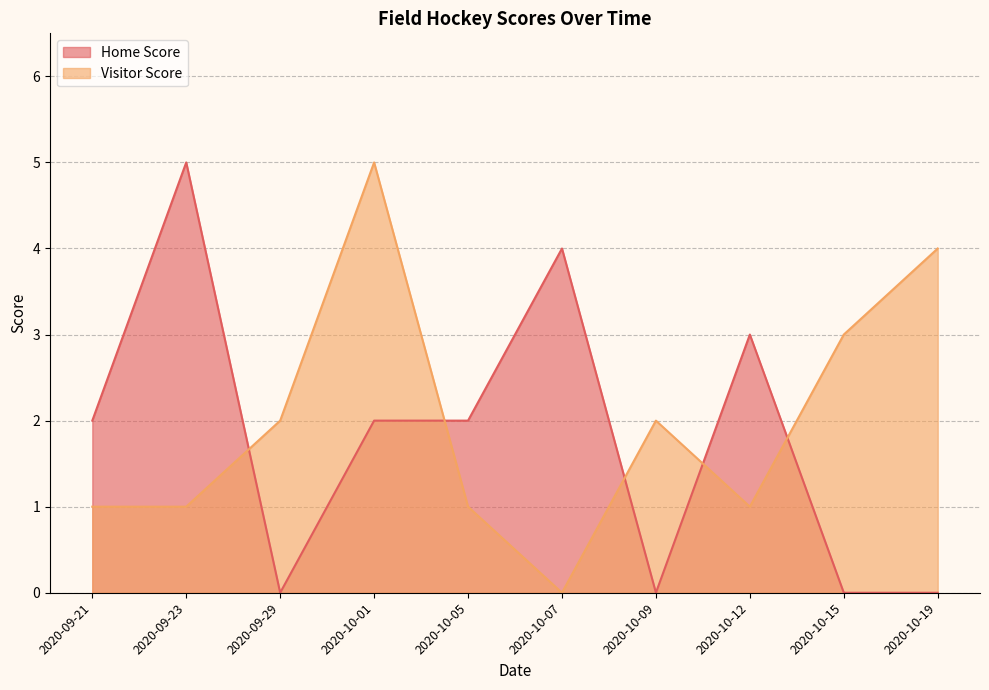

How many lines are shown in the chart?

2